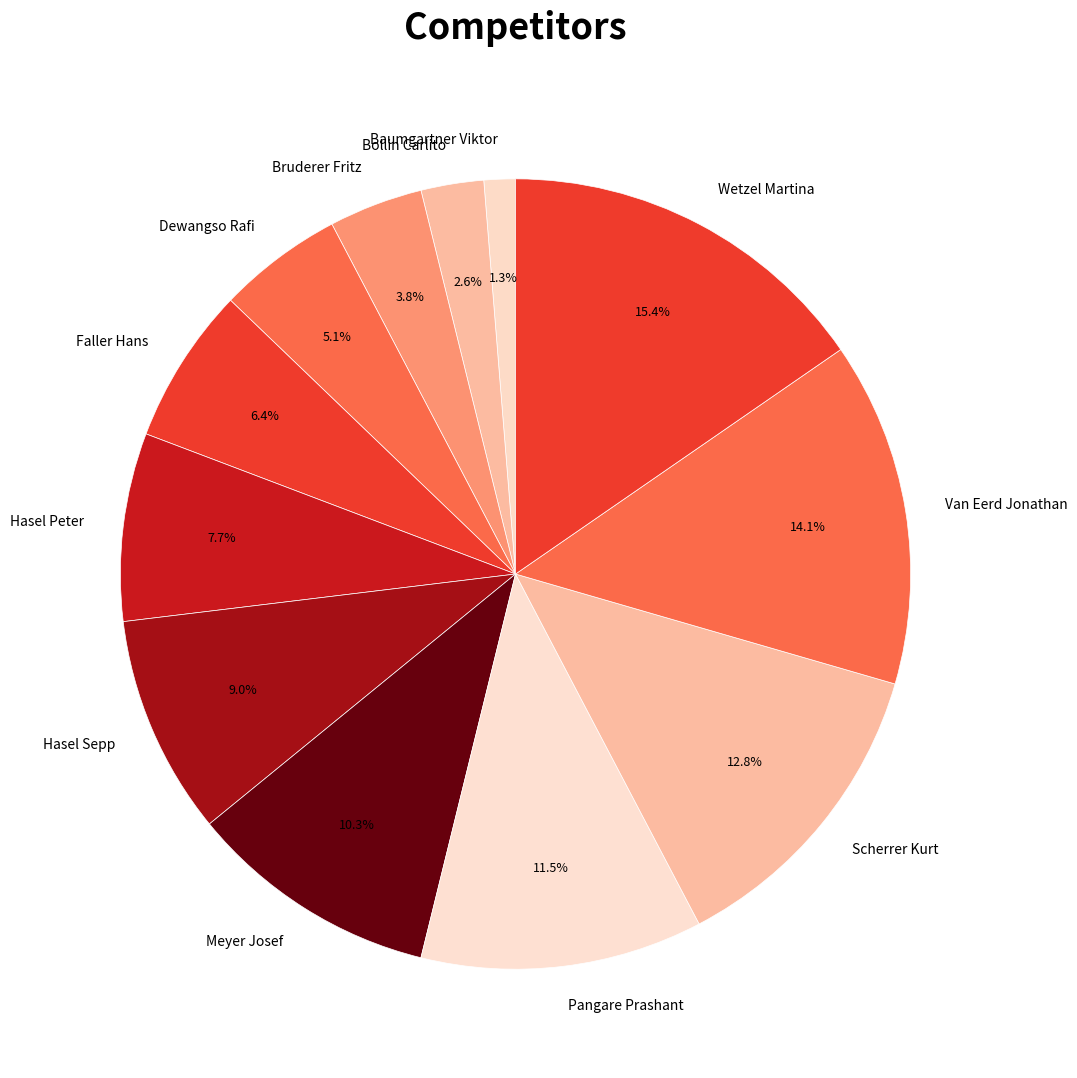

Does Faller Hans account for over 50% of the chart?

No